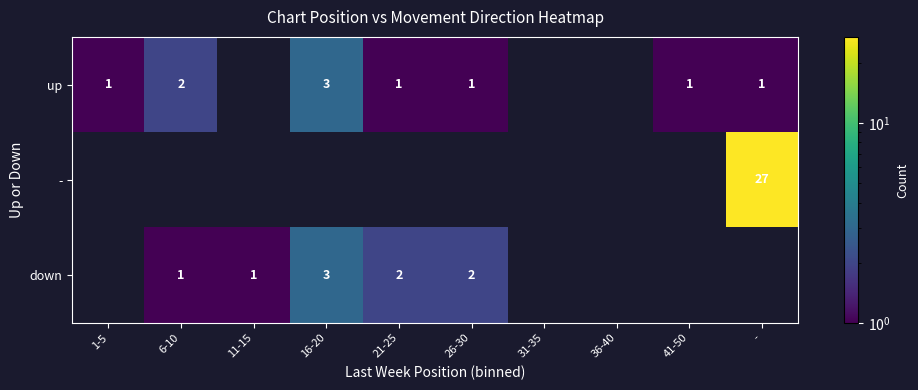

List the labels in order of - value, smallest first.

1-5, 6-10, 11-15, 16-20, 21-25, 26-30, 31-35, 36-40, 41-50, -